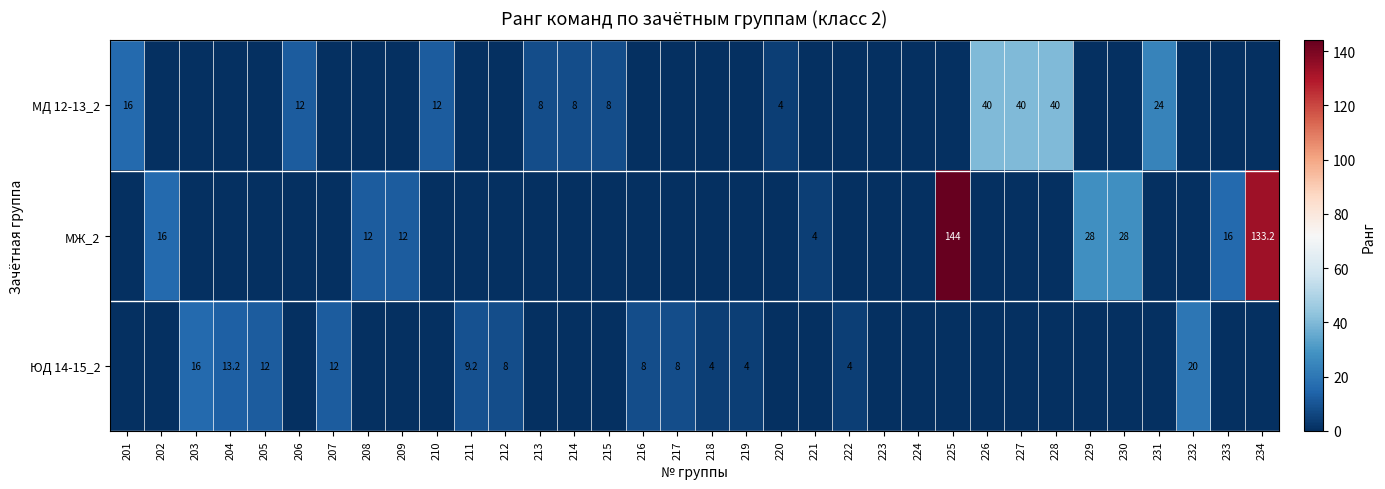

True or false: МД 12-13_2 has a value of 2.4 at 220.

False